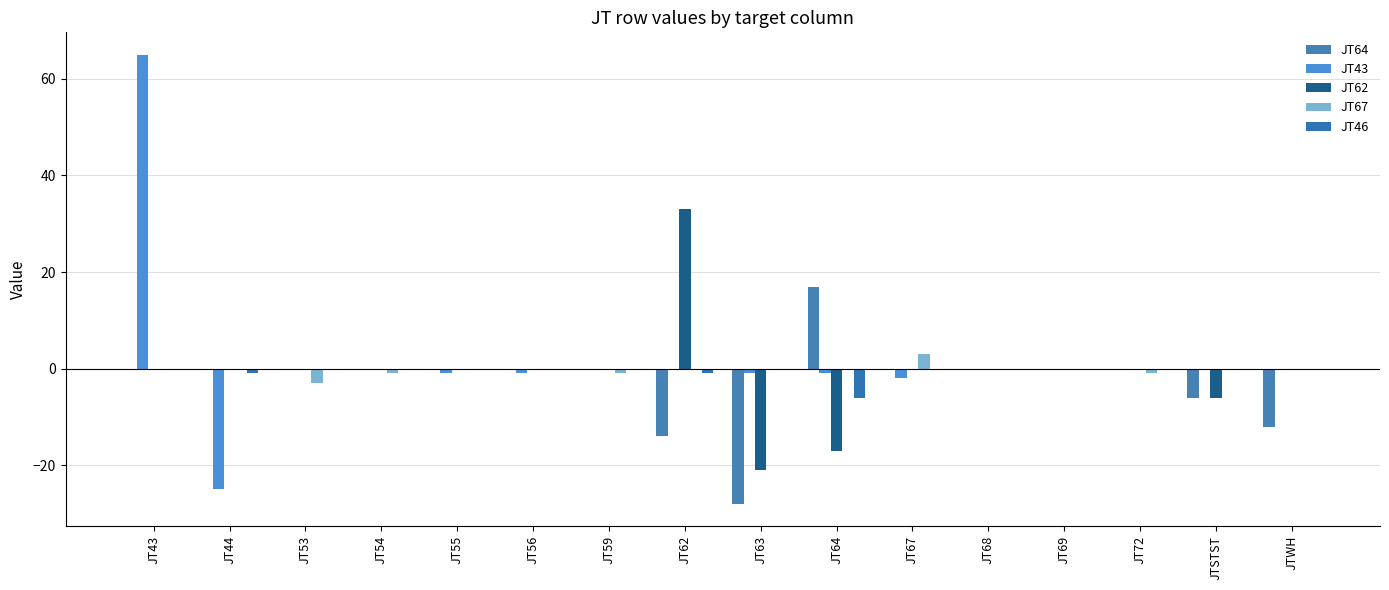

What value does the JT43 series have at JT64?

-1